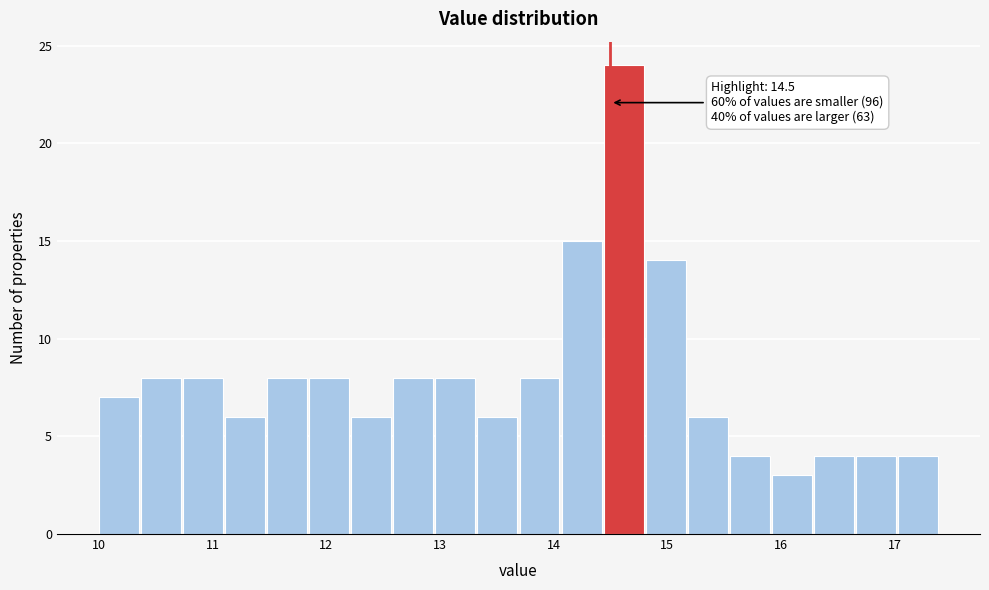

Around what value on the x-axis is the tallest bar? Give the approximate position of its centre, as read against the axis.

14.6